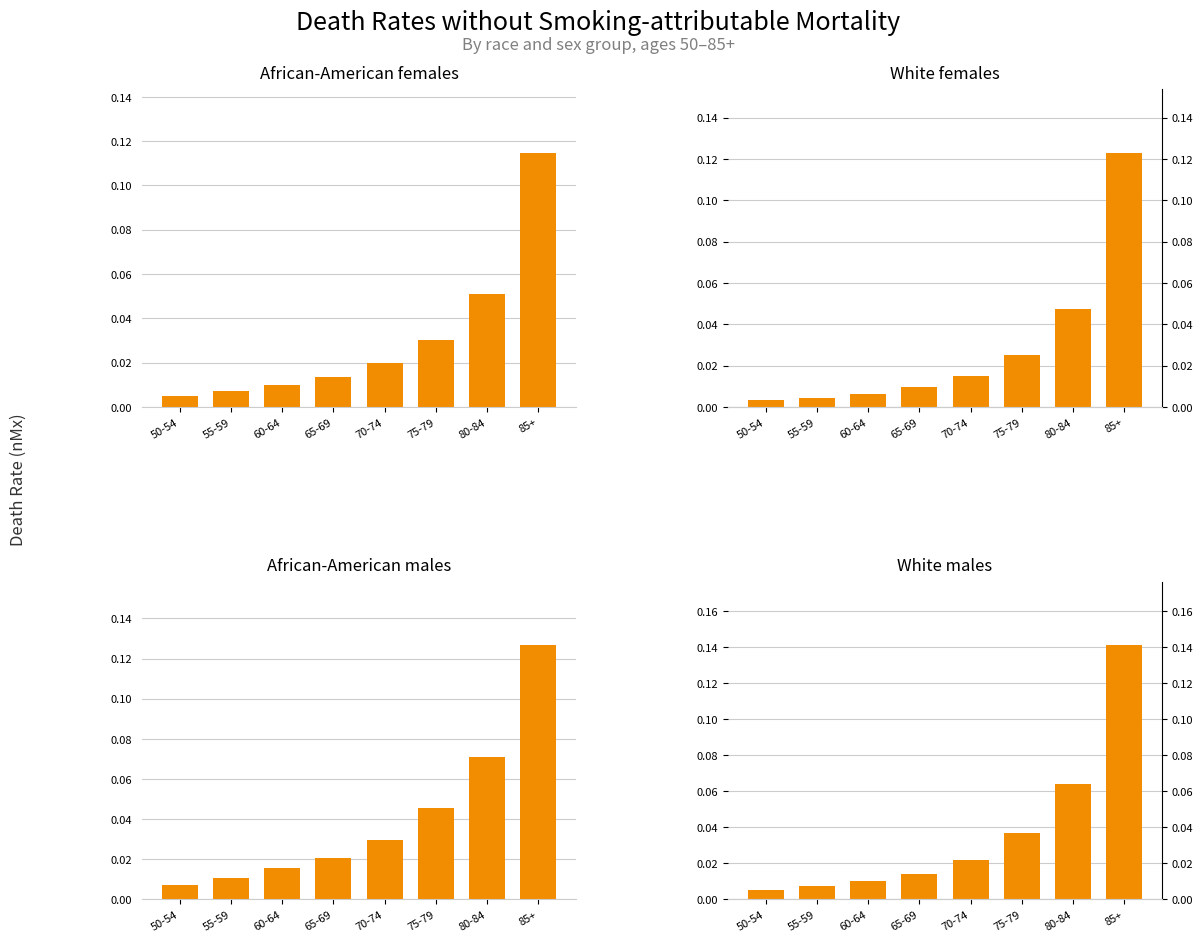

Does the chart contain any negative values?

No